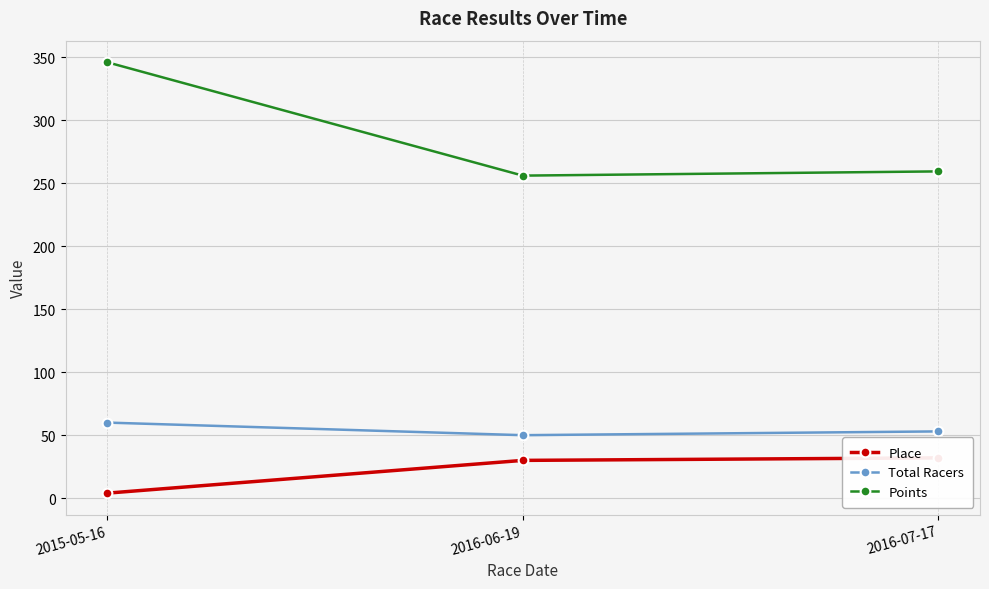

Reading left to right, what are all the values shown in this chart?

Place: 2015-05-16=4.0	2016-06-19=30.0	2016-07-17=32.0
Total Racers: 2015-05-16=60.0	2016-06-19=50.0	2016-07-17=53.0
Points: 2015-05-16=346.0	2016-06-19=256.0	2016-07-17=259.3